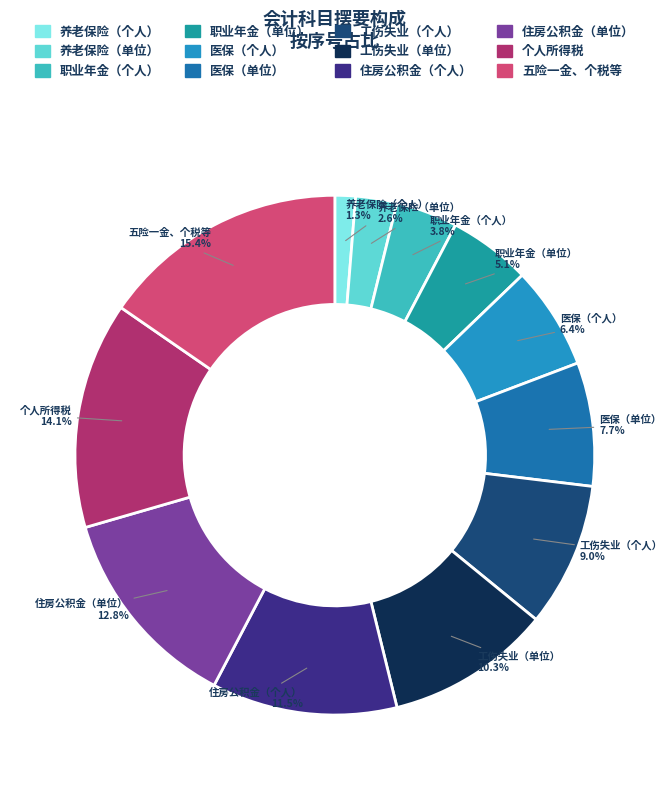

To the nearest percent, what is the difference between the 职业年金（单位） and 个人所得税 slice percentages?

9%